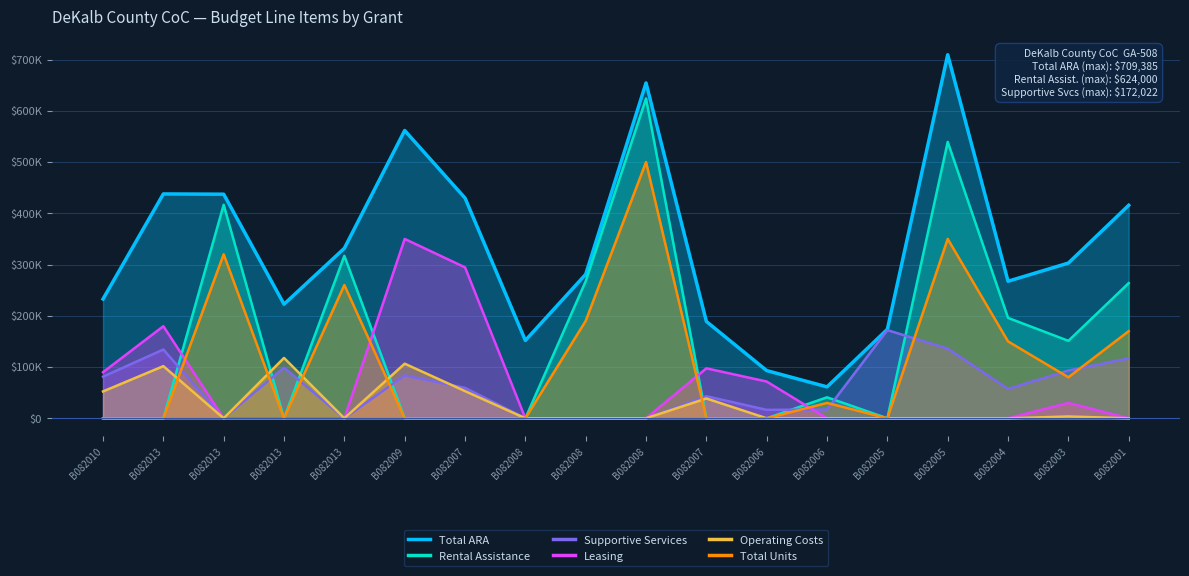

In Rental Assistance, how many points are higher than both neighbors (excluding endpoints)?

5